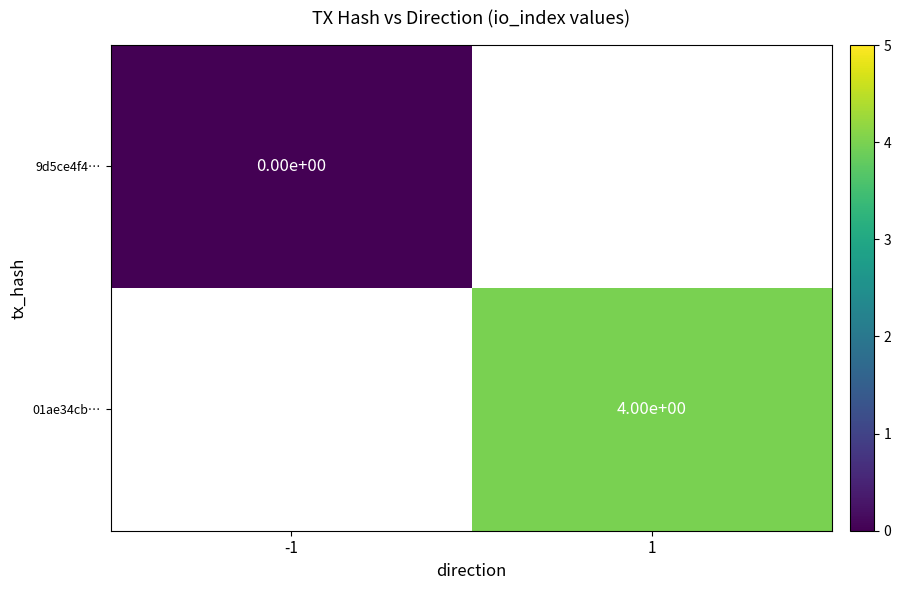

Which series has the widest spread of values?

9d5ce4f4…